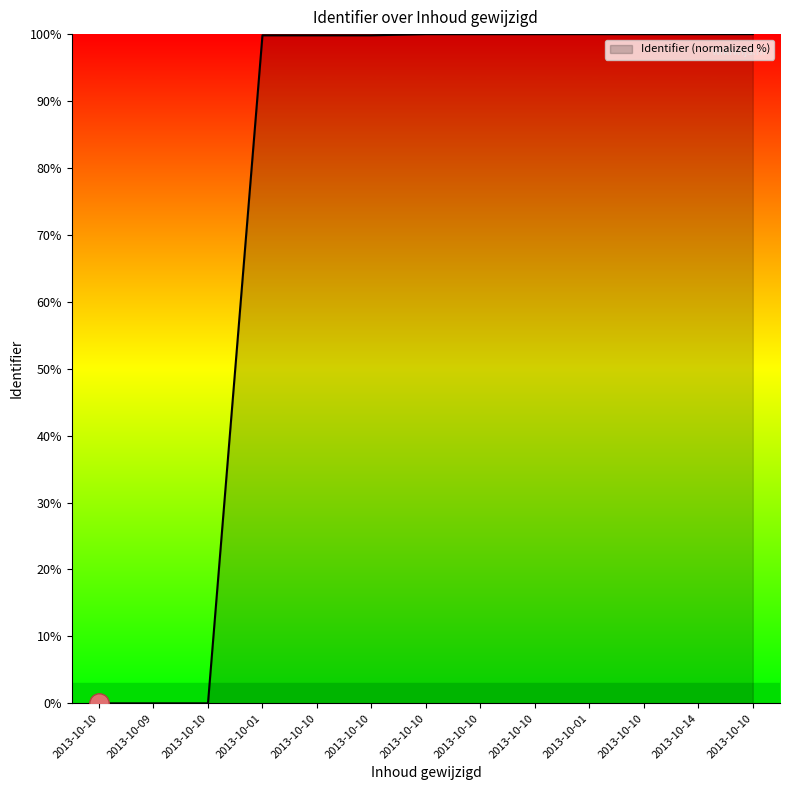

At which category does the data reach its first local valley?

2013-10-10